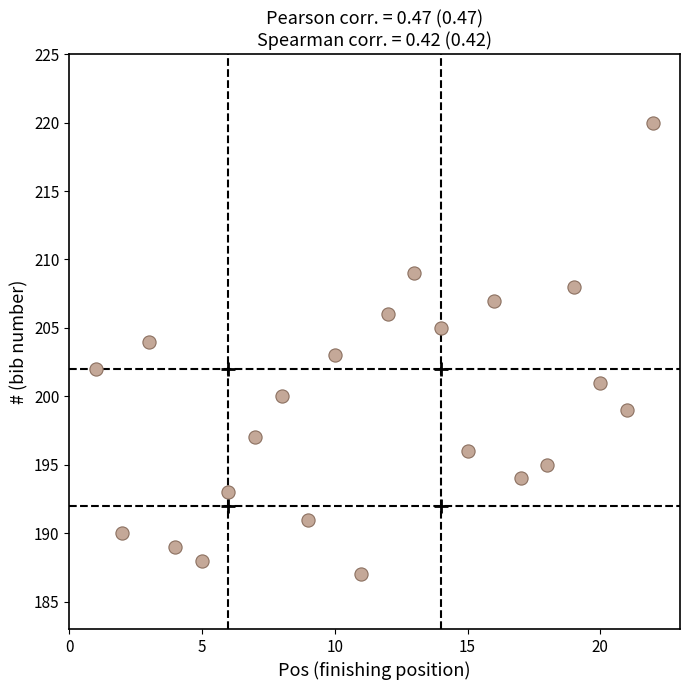

What is the range of Y values (max minus min)?

33